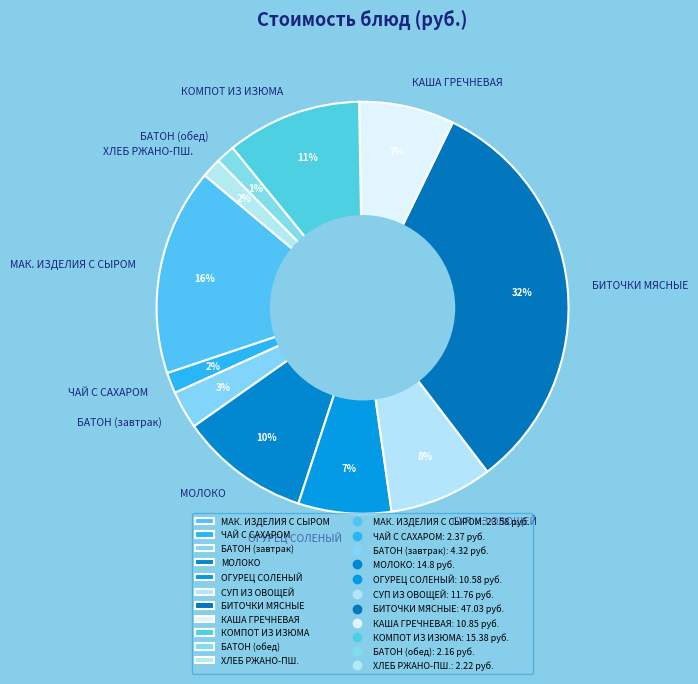

Do МАК. ИЗДЕЛИЯ С СЫРОМ and БАТОН (обед) together represent more than half of the pie?

No